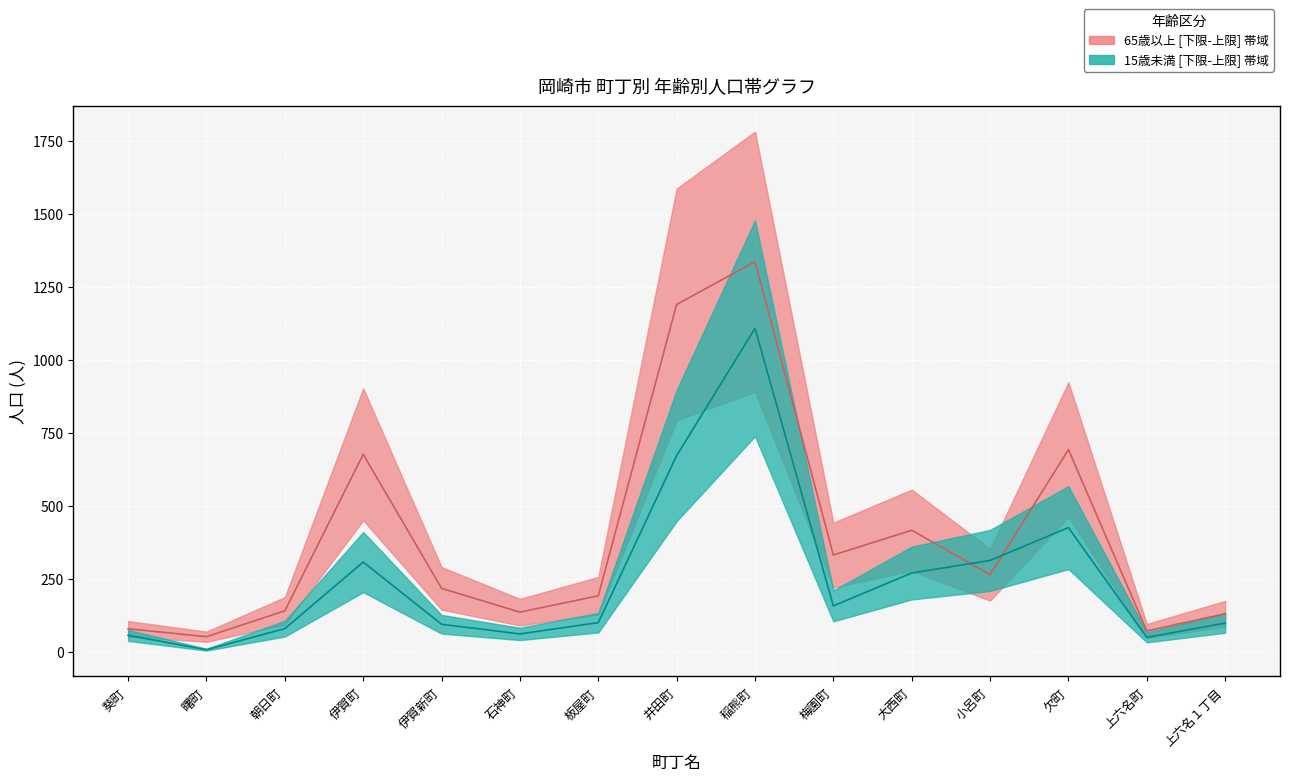

What is the difference between the maximum and minimum values in the 15歳未満_upper series?

1100.5